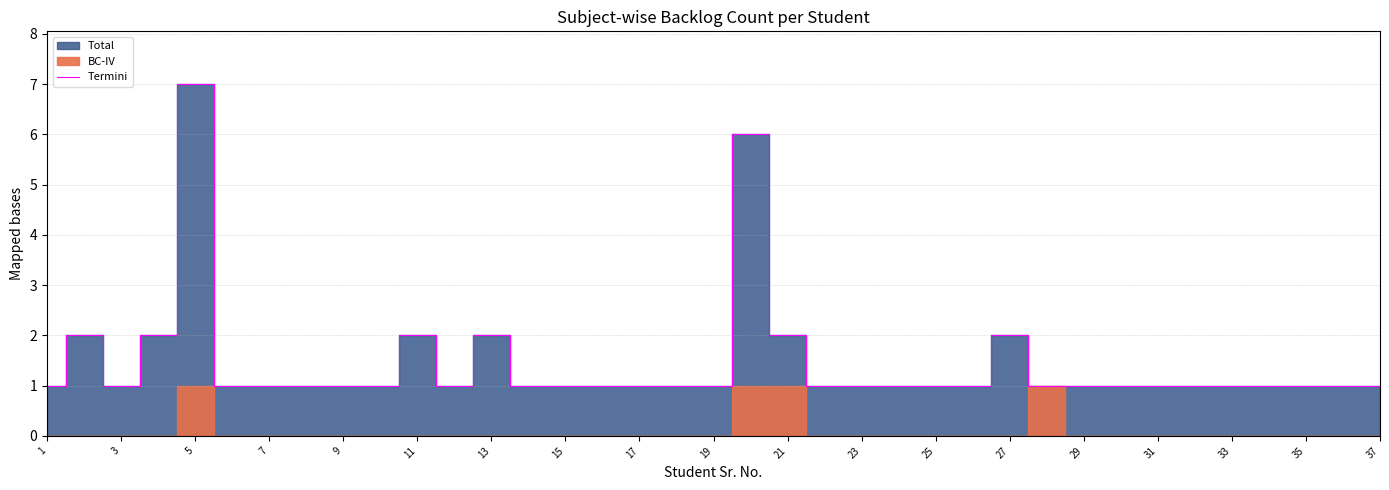

How many values exceed 1?

8